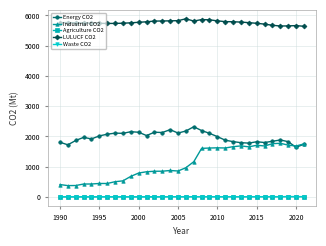

True or false: Waste CO2 and Energy CO2 cross at least once.

False